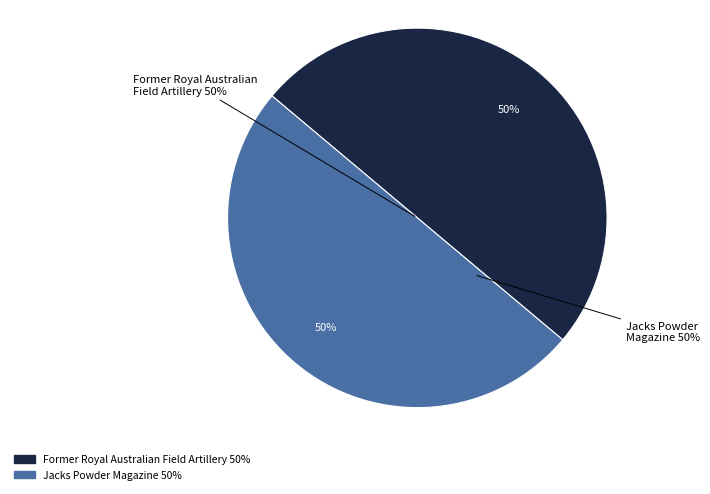

To the nearest percent, what is the average slice percentage?

50%